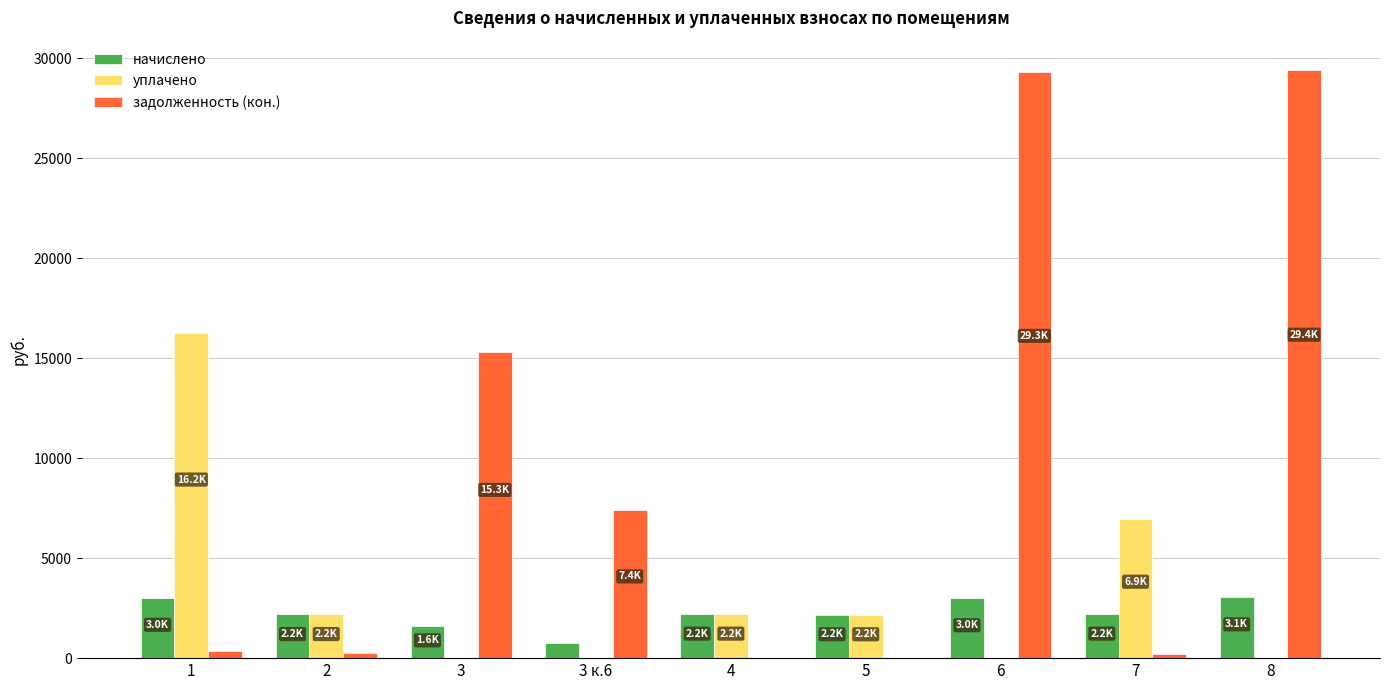

Between 5 and 7, which series saw the biggest shift?

уплачено